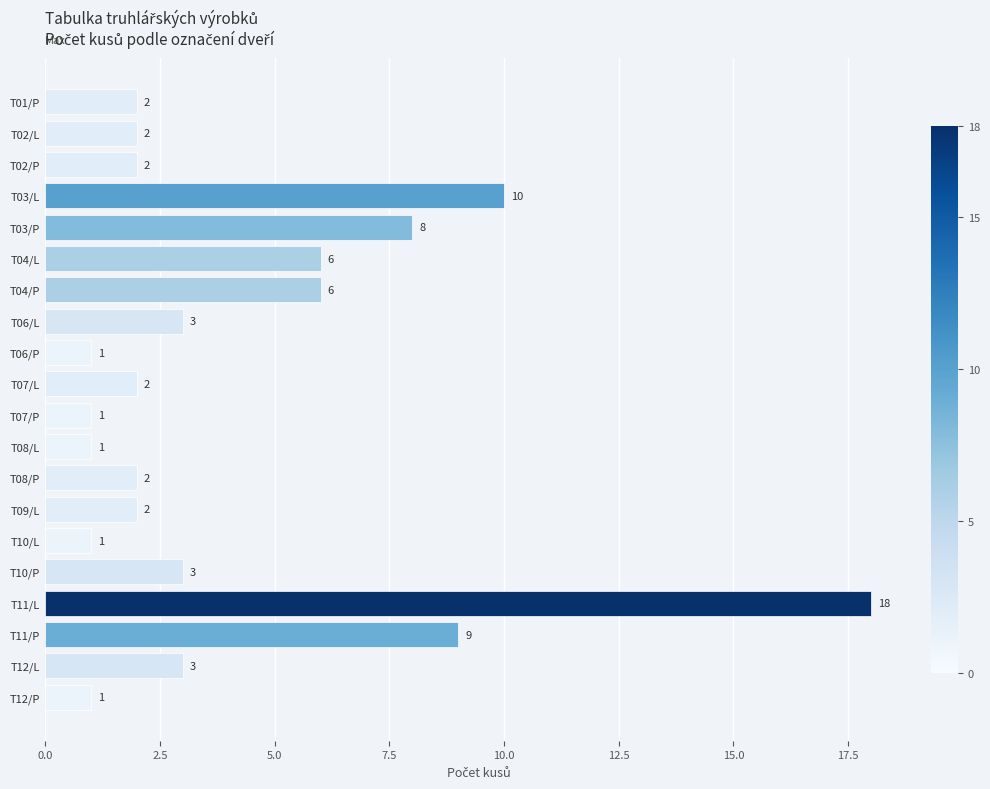

At which label is the value closest to 9?

T11/P